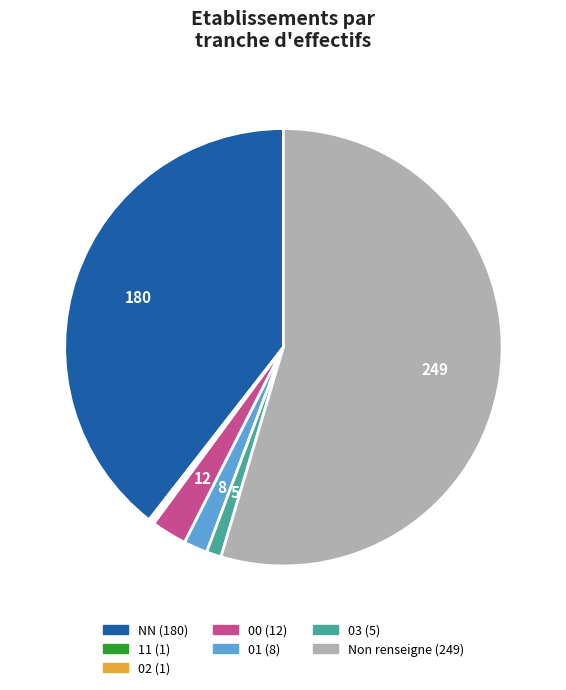

Is there a majority slice in this chart?

Yes